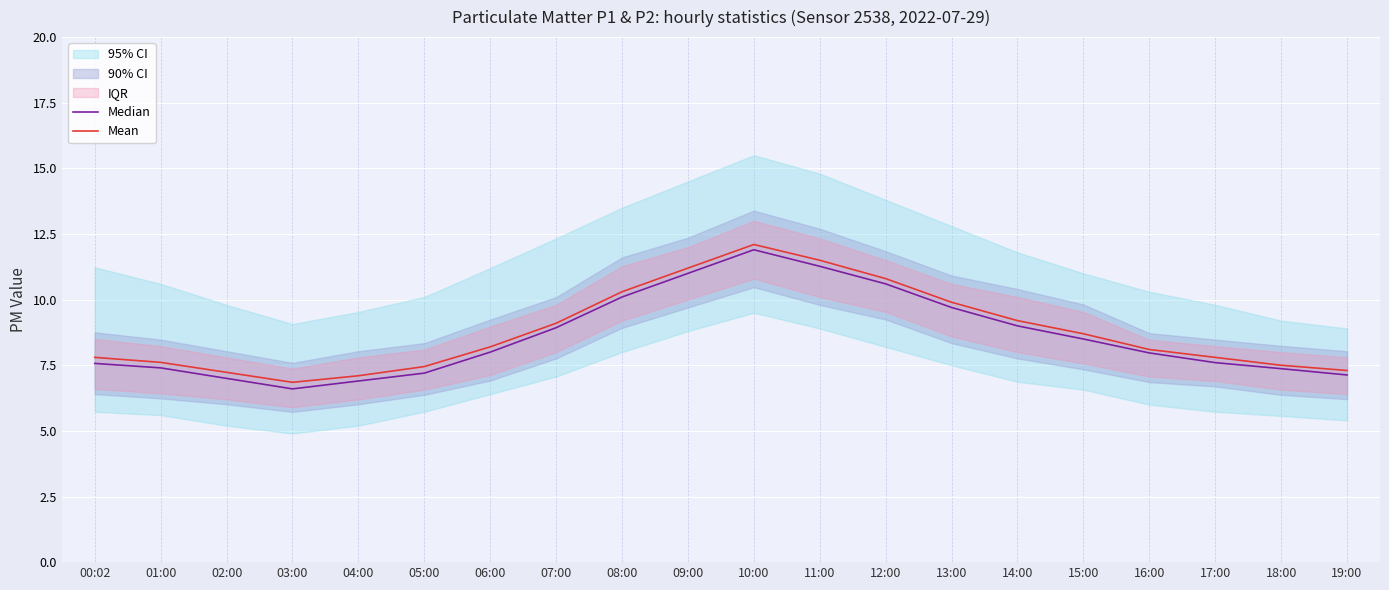

What is the maximum value shown in the chart?

12.1